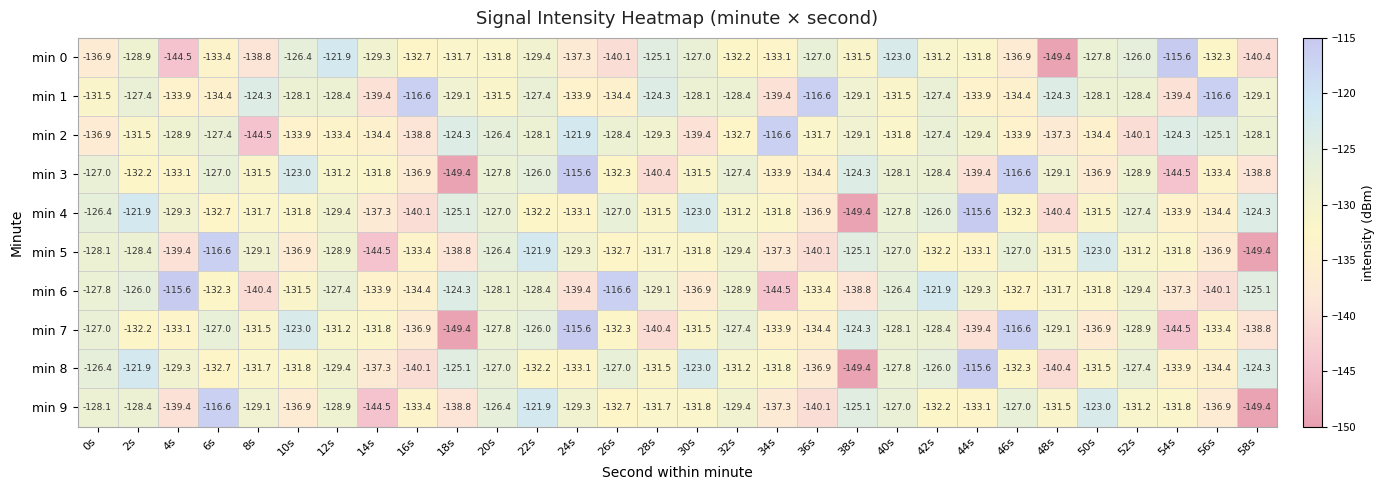

How many categories are shown in the chart?

30